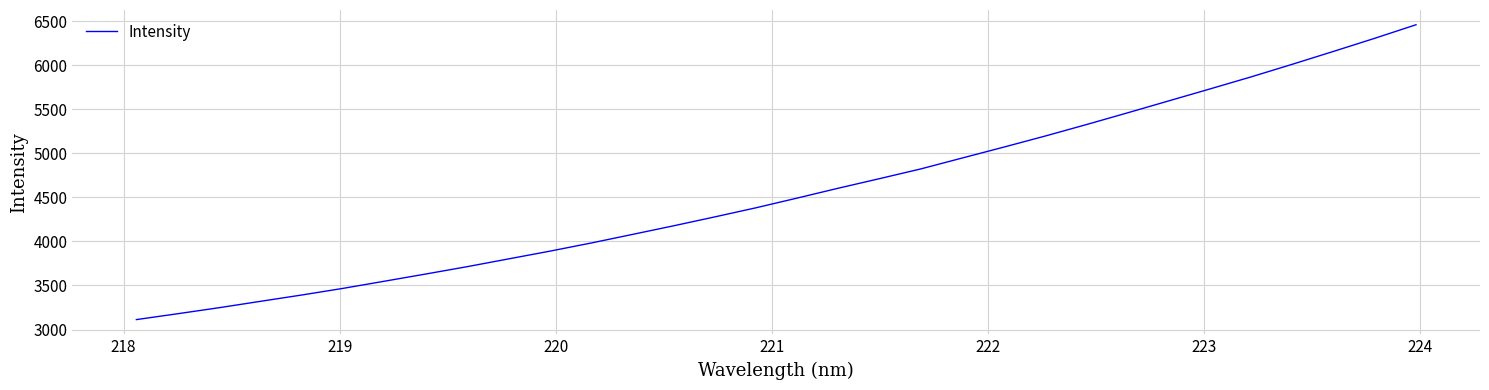

What is the smallest value displayed?

3112.8